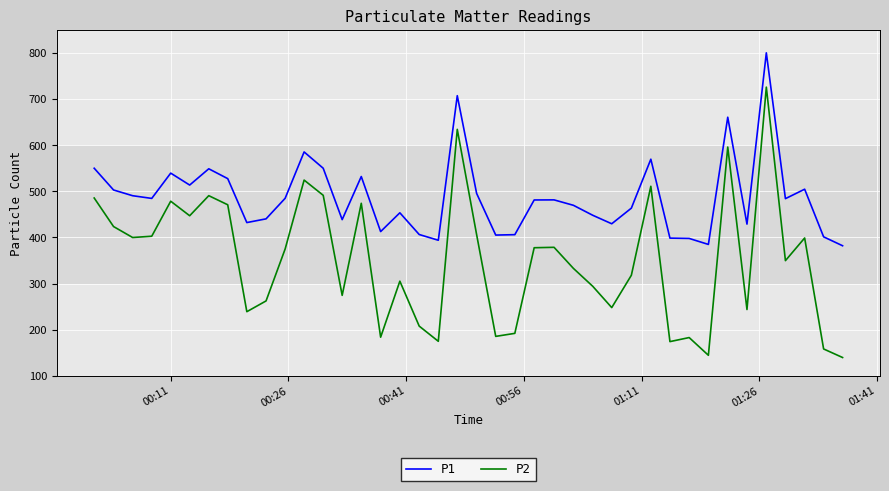

Which series has the widest spread of values?

P2